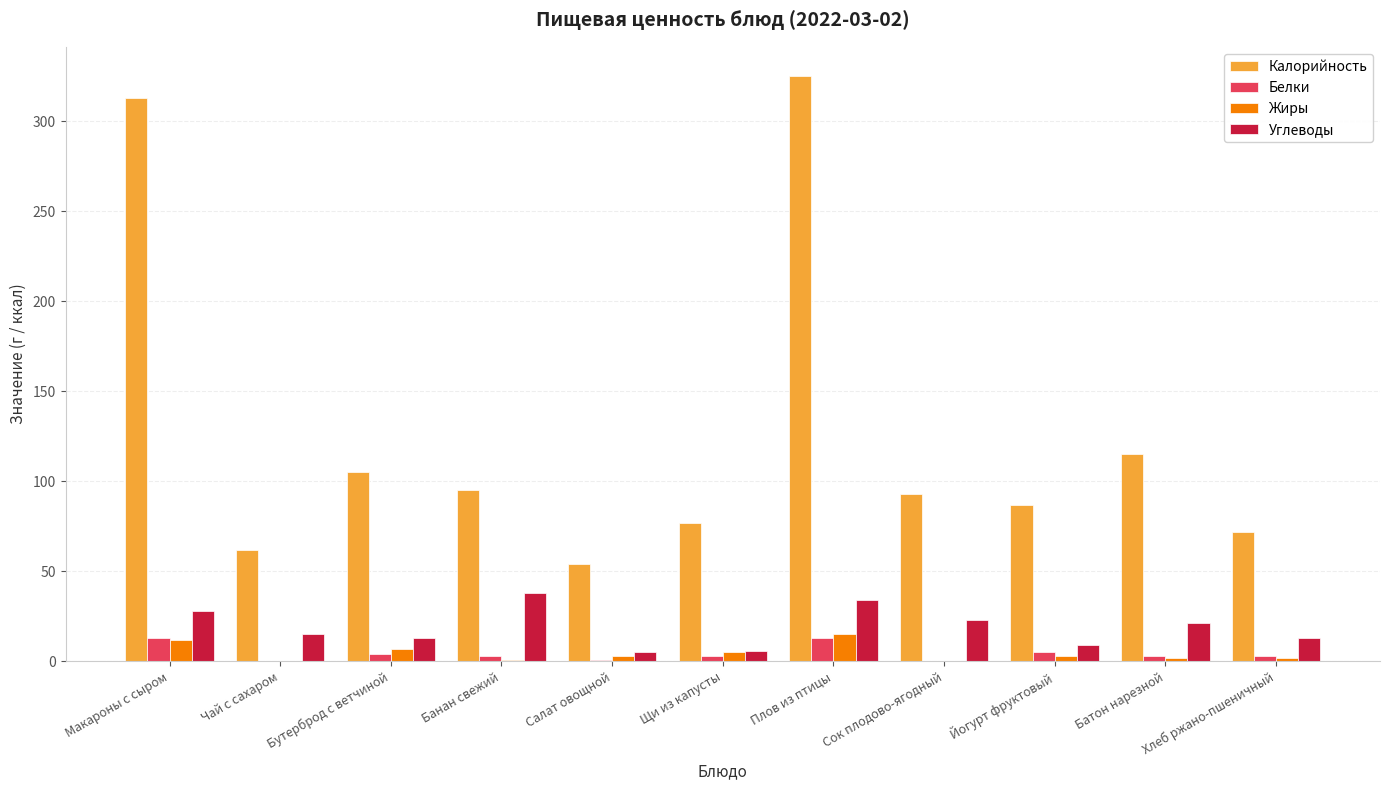

What is the maximum value shown in the chart?

325